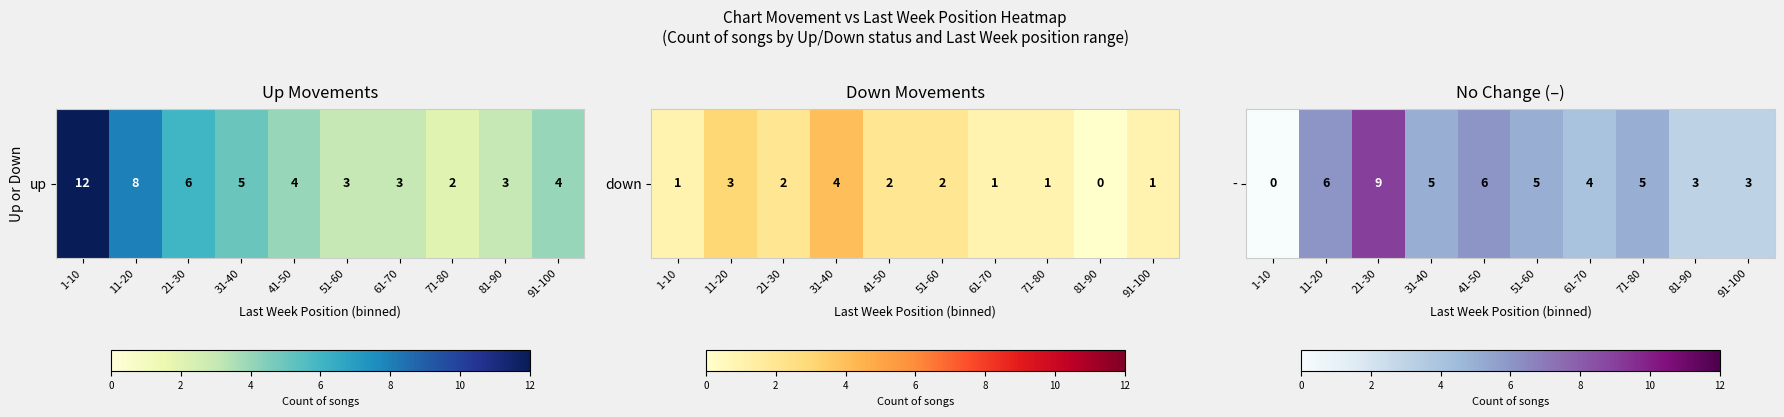

Rank the categories by value from lowest to highest.

1-10, 81-90, 91-100, 61-70, 31-40, 51-60, 71-80, 11-20, 41-50, 21-30